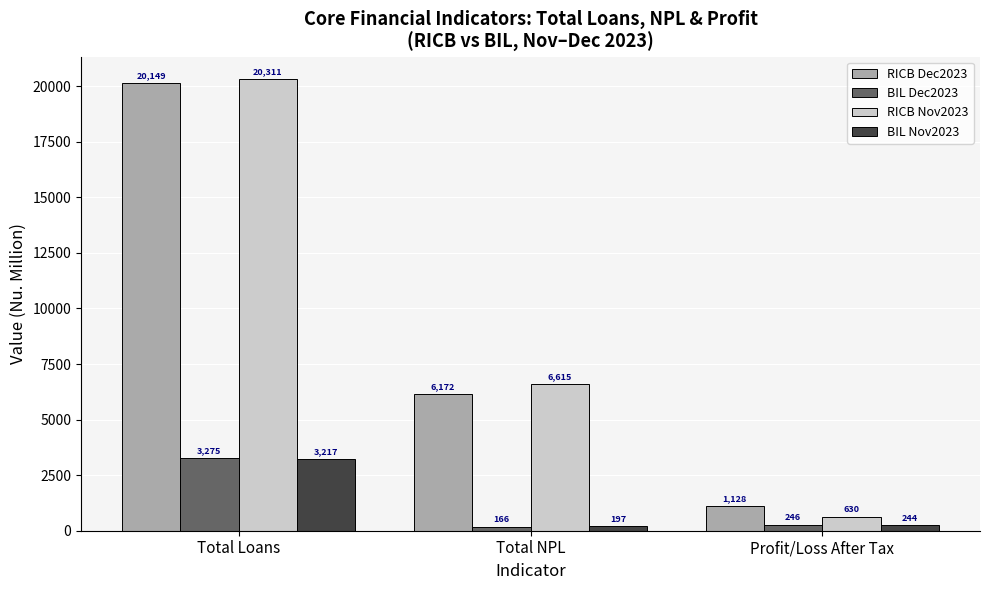

The value of RICB Dec2023 at Total NPL is 3089.8. True or false?

False